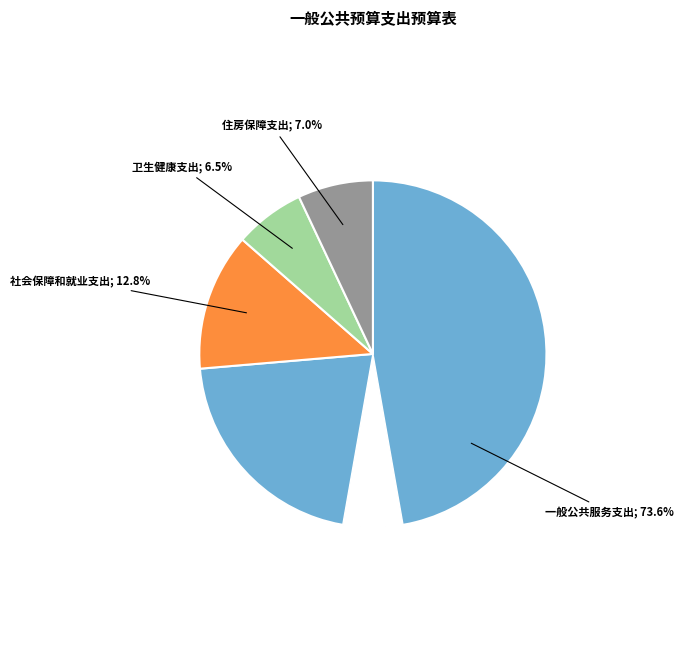

Between 卫生健康支出 and 住房保障支出, which is larger?

住房保障支出